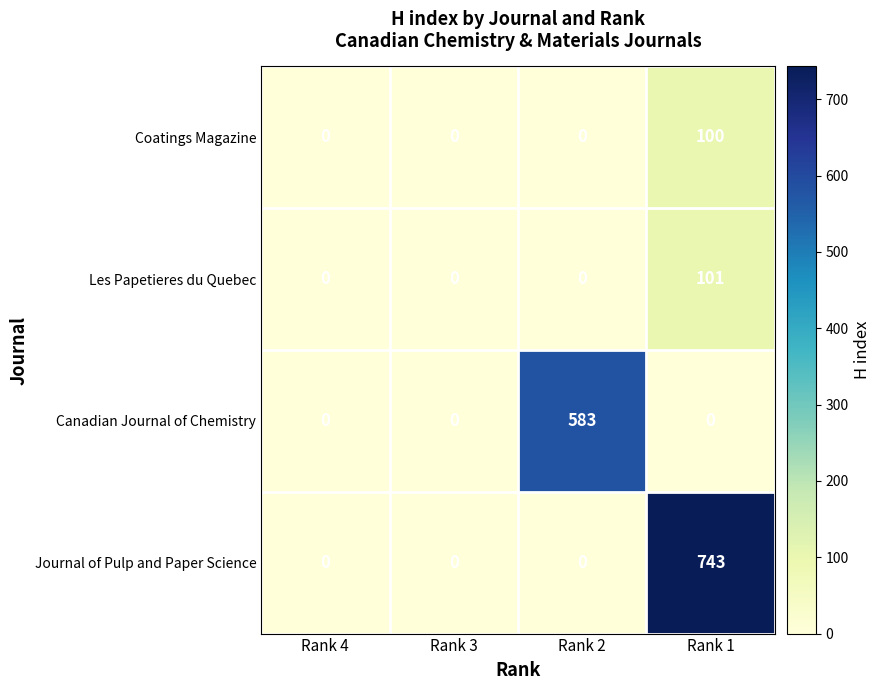

Reading left to right, what are all the values shown in this chart?

Coatings Magazine: 0	0	0	100
Les Papetieres du Quebec: 0	0	0	101
Canadian Journal of Chemistry: 0	0	583	0
Journal of Pulp and Paper Science: 0	0	0	743